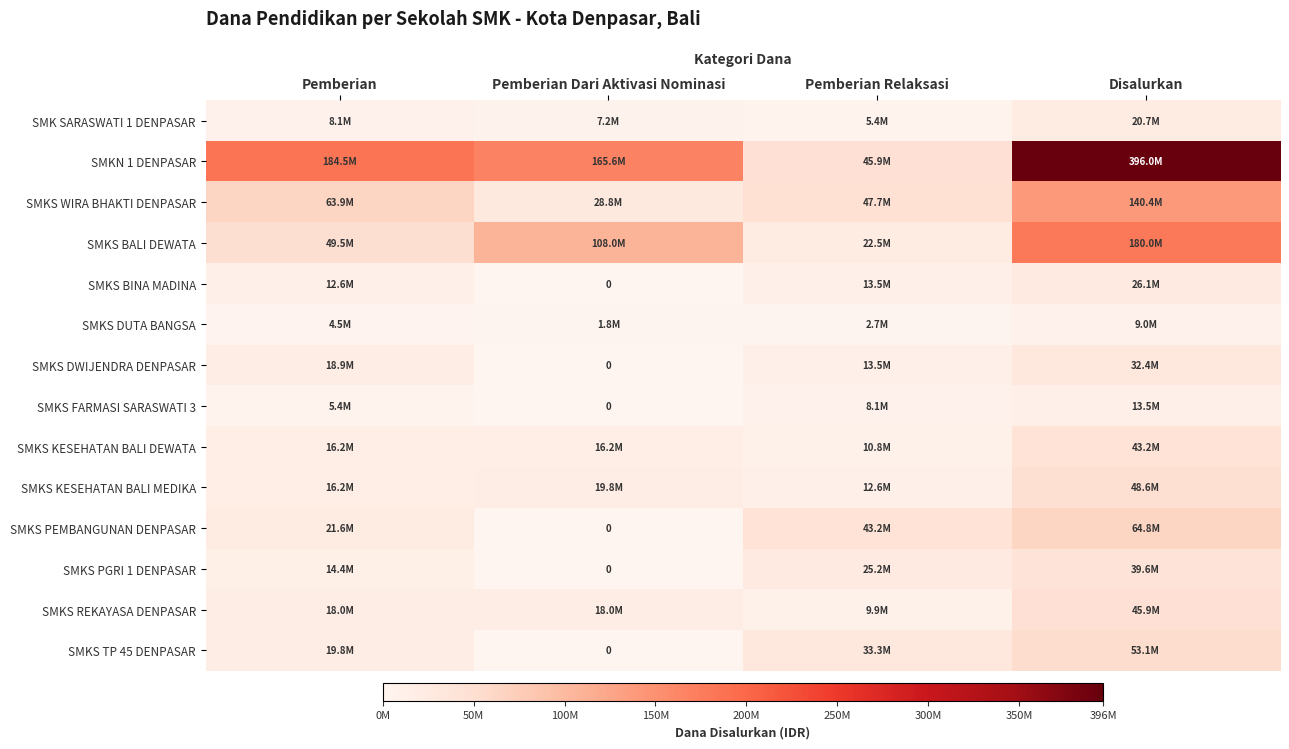

What is the difference between the SMKS PGRI 1 DENPASAR values at Pemberian Dari Aktivasi Nominasi and Pemberian?

14400000